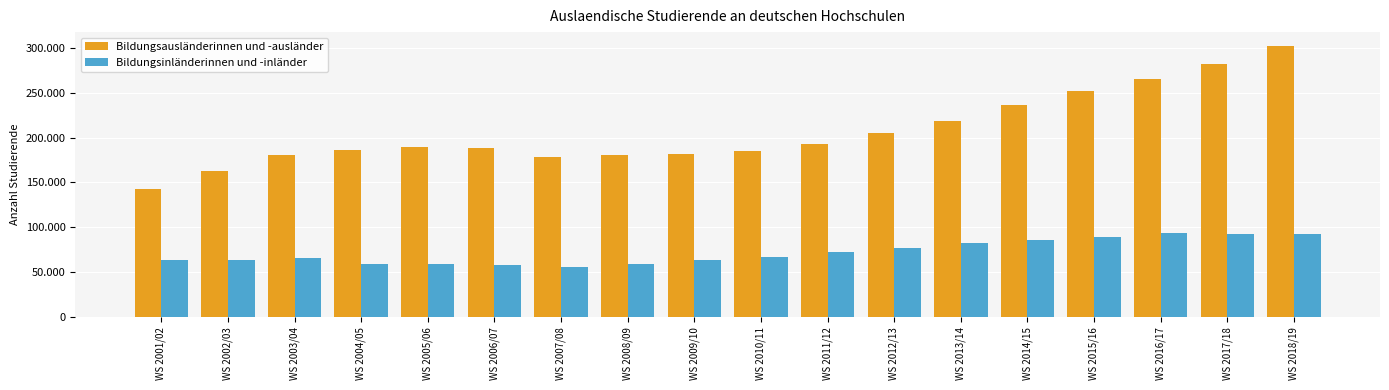

Does the chart contain any negative values?

No